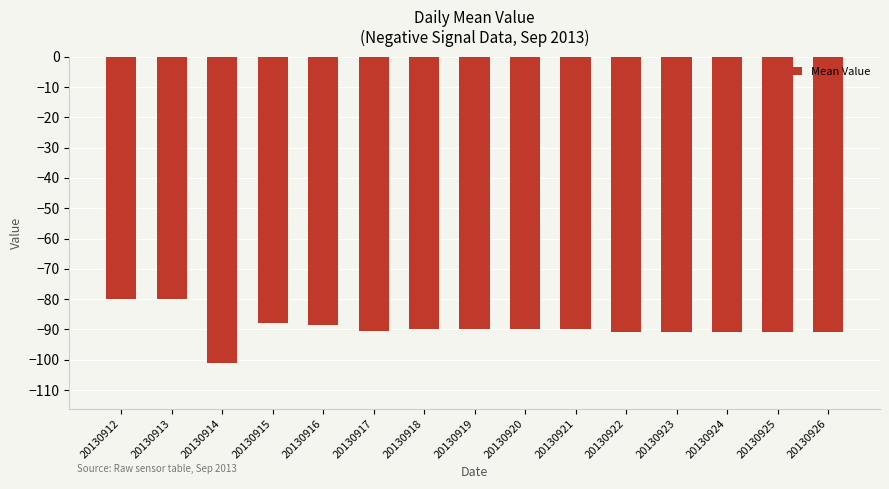

What is the value of the 9th bar from the left?

-90.0